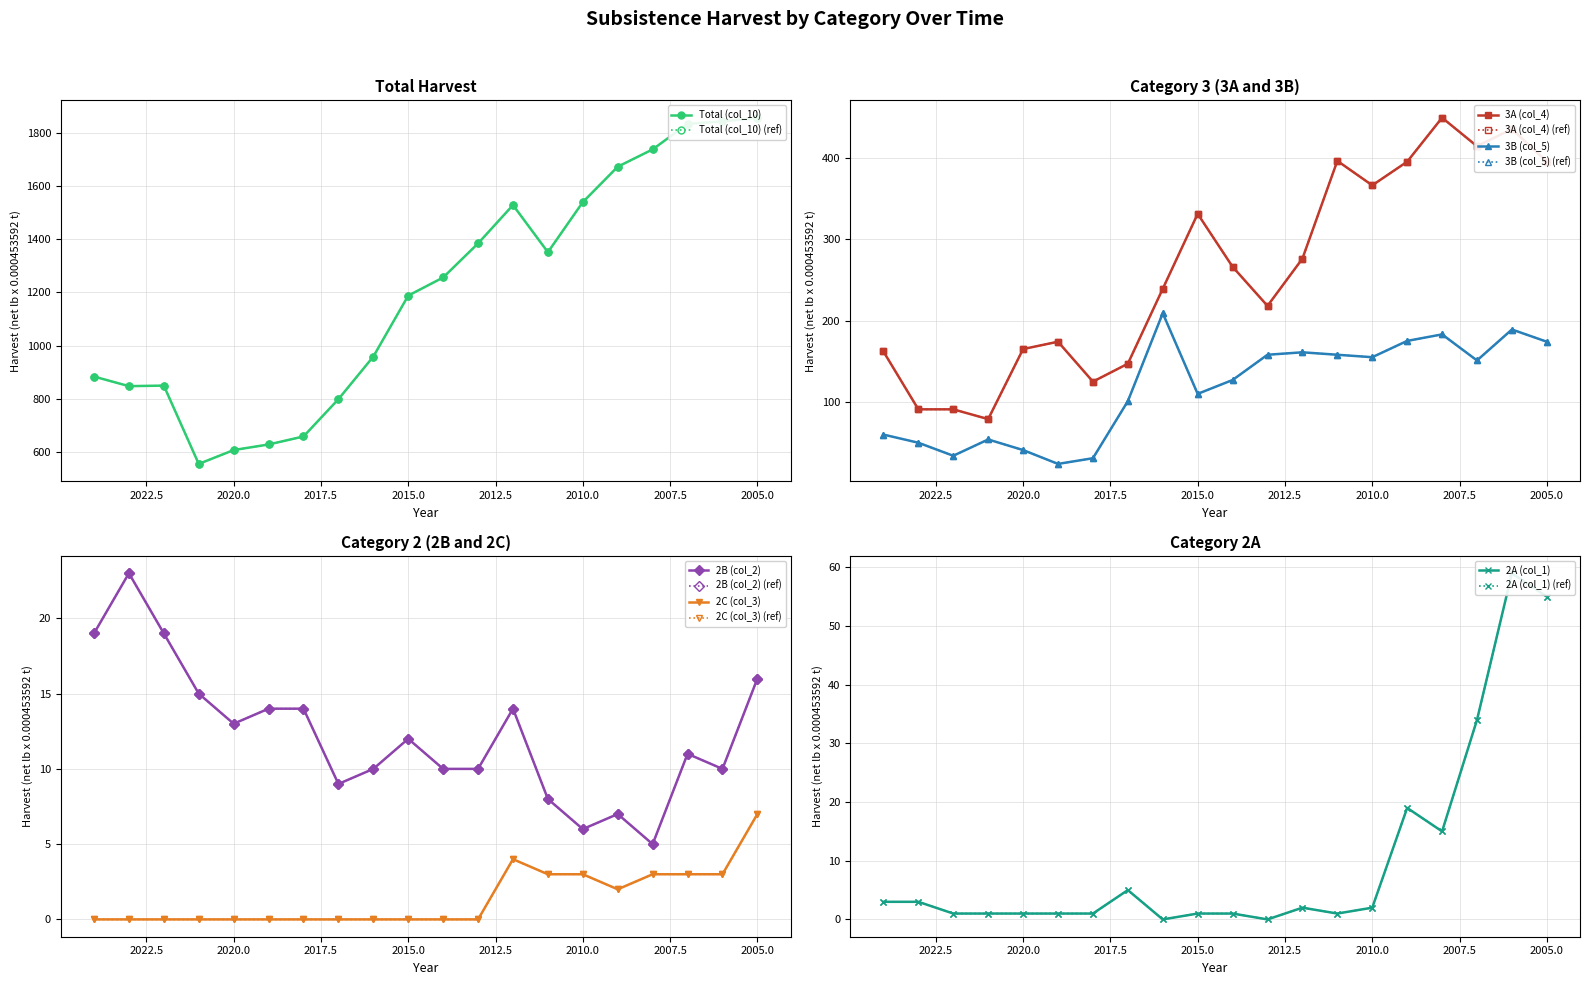

Is it true that 2A (col_1) equals 3 at 2023?

True